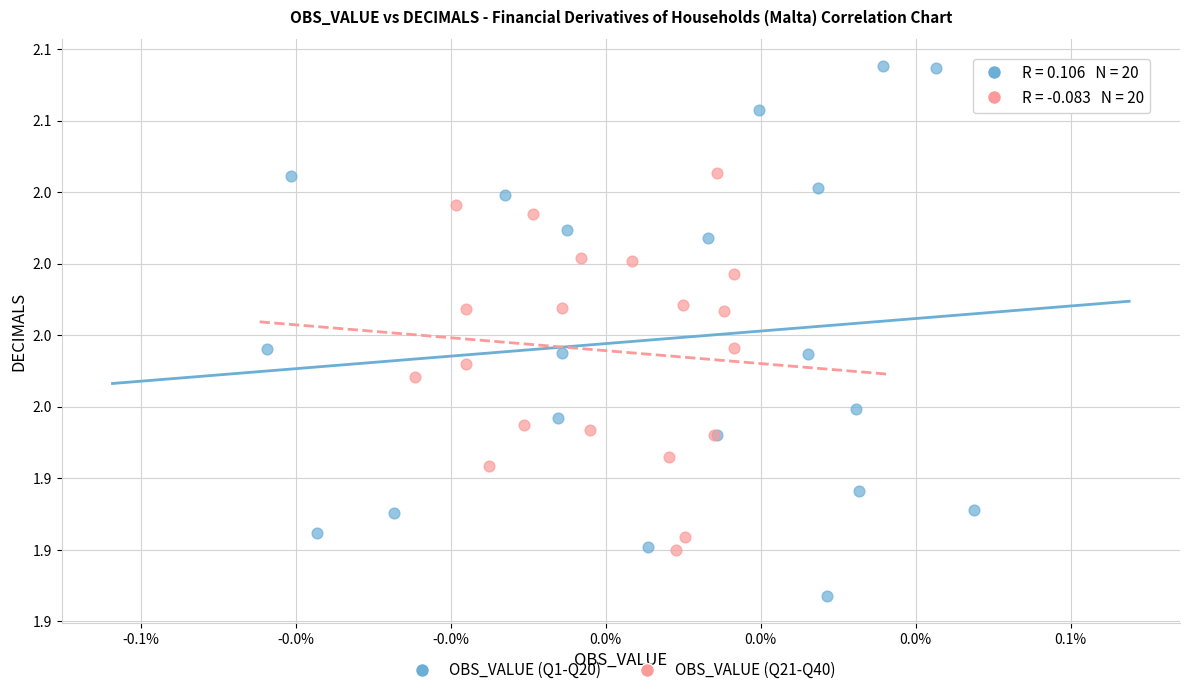

Which series reaches the maximum Y coordinate?

OBS_VALUE (Q1-Q20)